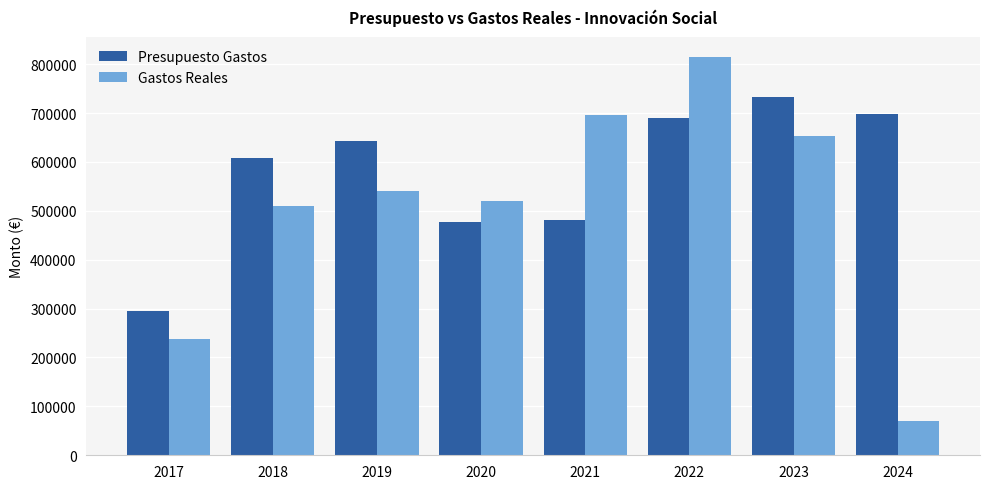

The value of Gastos Reales at 2024 is 34808.2. True or false?

False